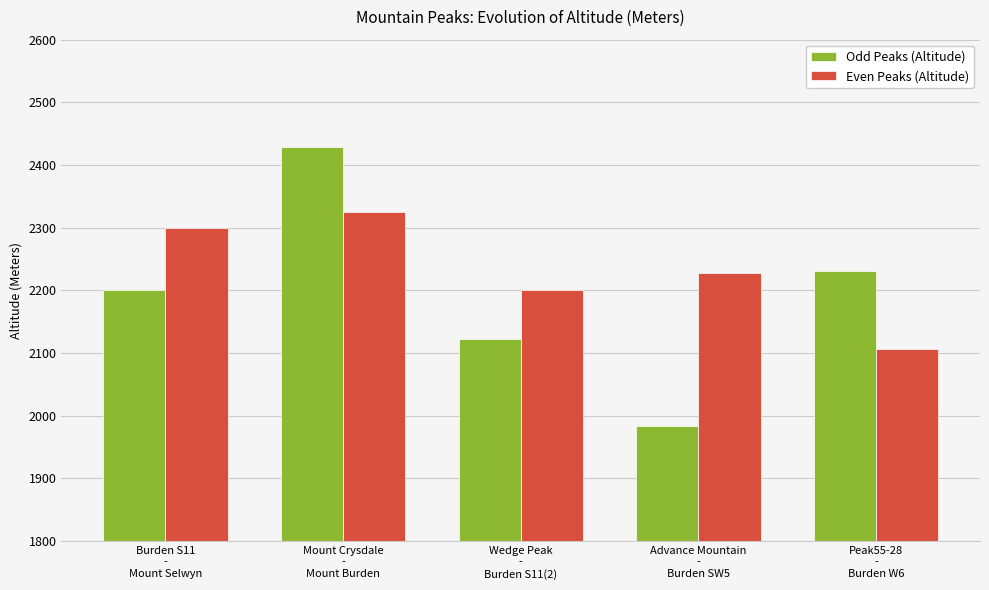

What value does the Odd Peaks (Altitude) series have at Burden S11
-
Mount Selwyn, to the nearest 50?

2200